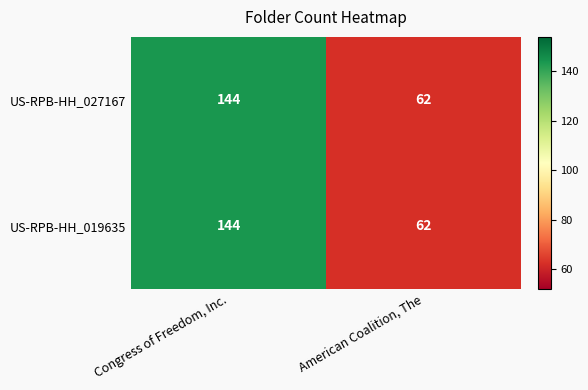

True or false: US-RPB-HH_019635 has a value of 81 at Congress of Freedom, Inc..

False